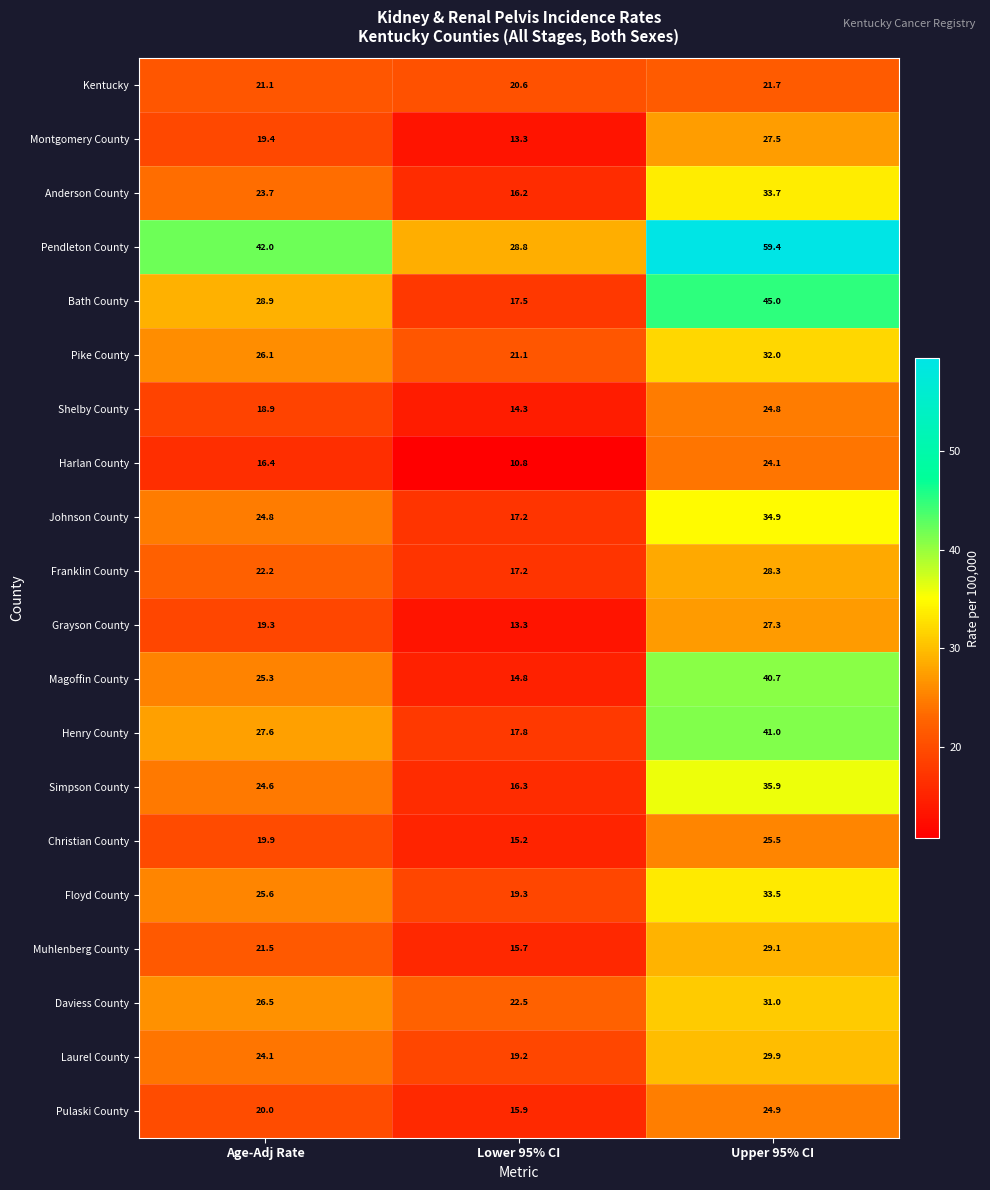

At which label does Pendleton County reach its minimum?

Lower 95% CI